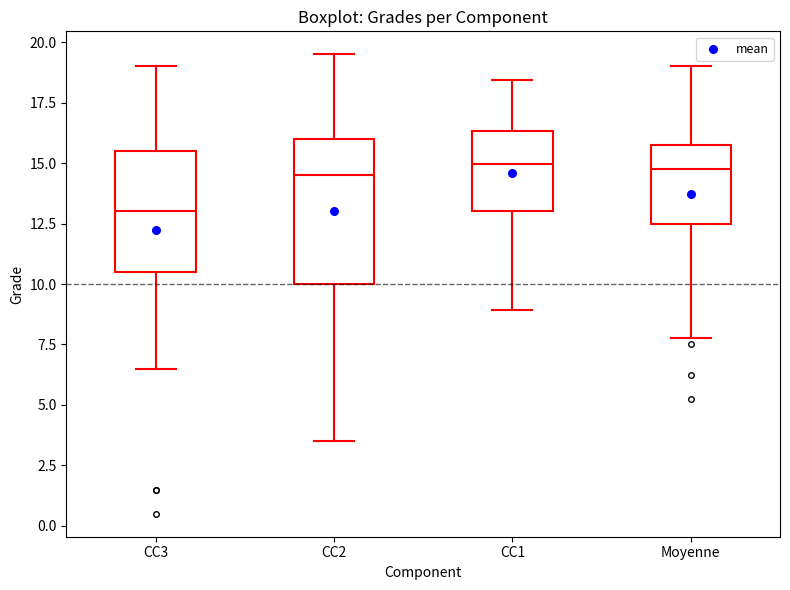

Reading left to right, read every box against the y-axis: the position of its median line, the range the box covers, and the ends of its whiskers. The values are not printed on the chart, so give them approximately, as read against the axis.

CC3: median 13.0, box 10.5 to 15.5, whiskers 6.5 to 19.0
CC2: median 14.5, box 10.0 to 16.0, whiskers 3.5 to 19.5
CC1: median 15.0, box 13.0 to 16.5, whiskers 9.0 to 18.5
Moyenne: median 15.0, box 12.5 to 16.0, whiskers 8.0 to 19.0